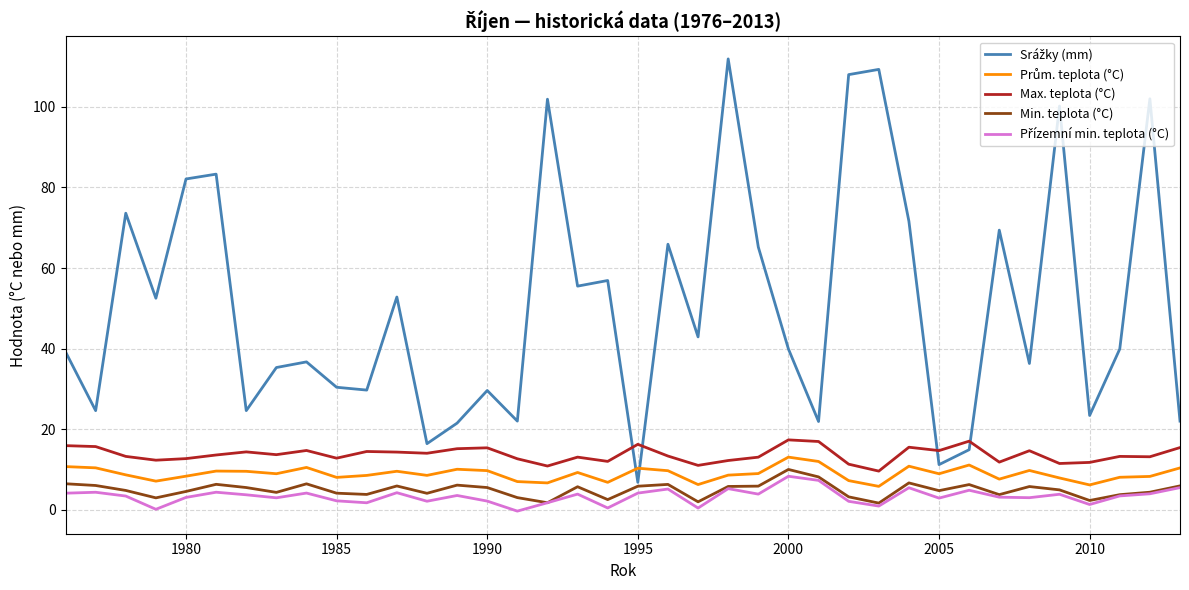

True or false: Min. teplota (°C) and Max. teplota (°C) intersect in this chart.

False